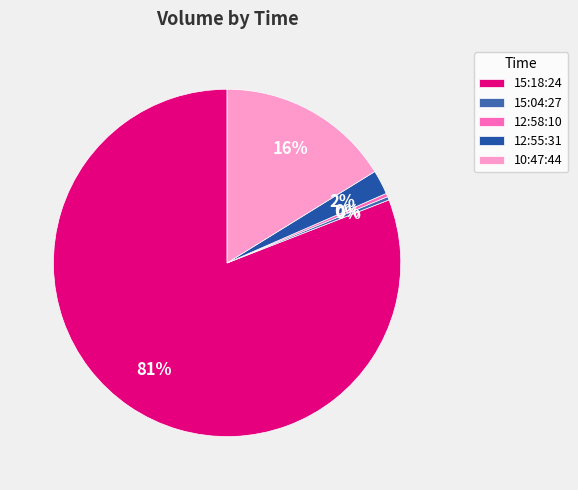

What percentage is the 15:18:24 slice, to the nearest percent?

81%